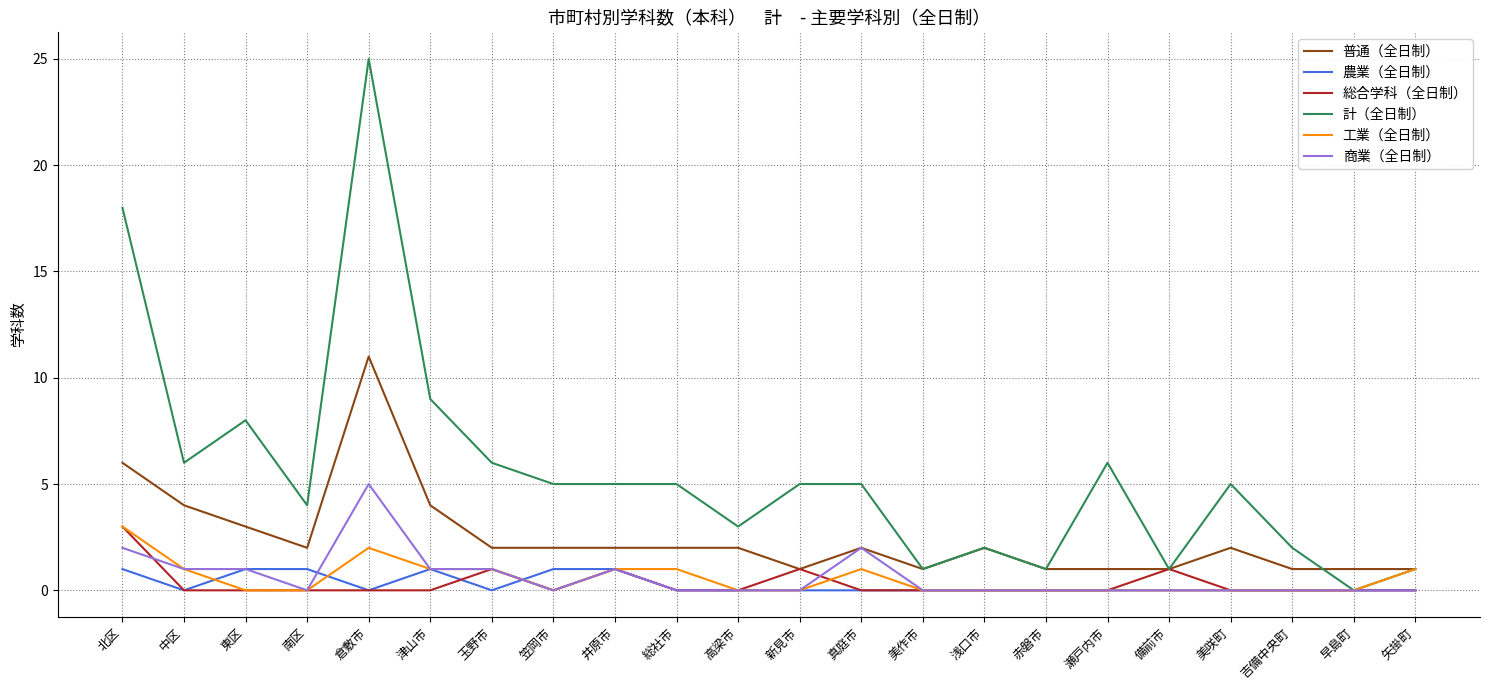

How many lines are shown in the chart?

6